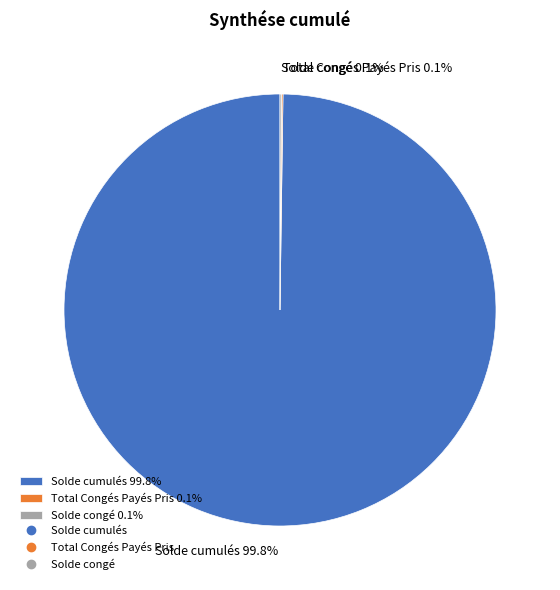

Does Solde cumulés 99.8% account for over 50% of the chart?

Yes